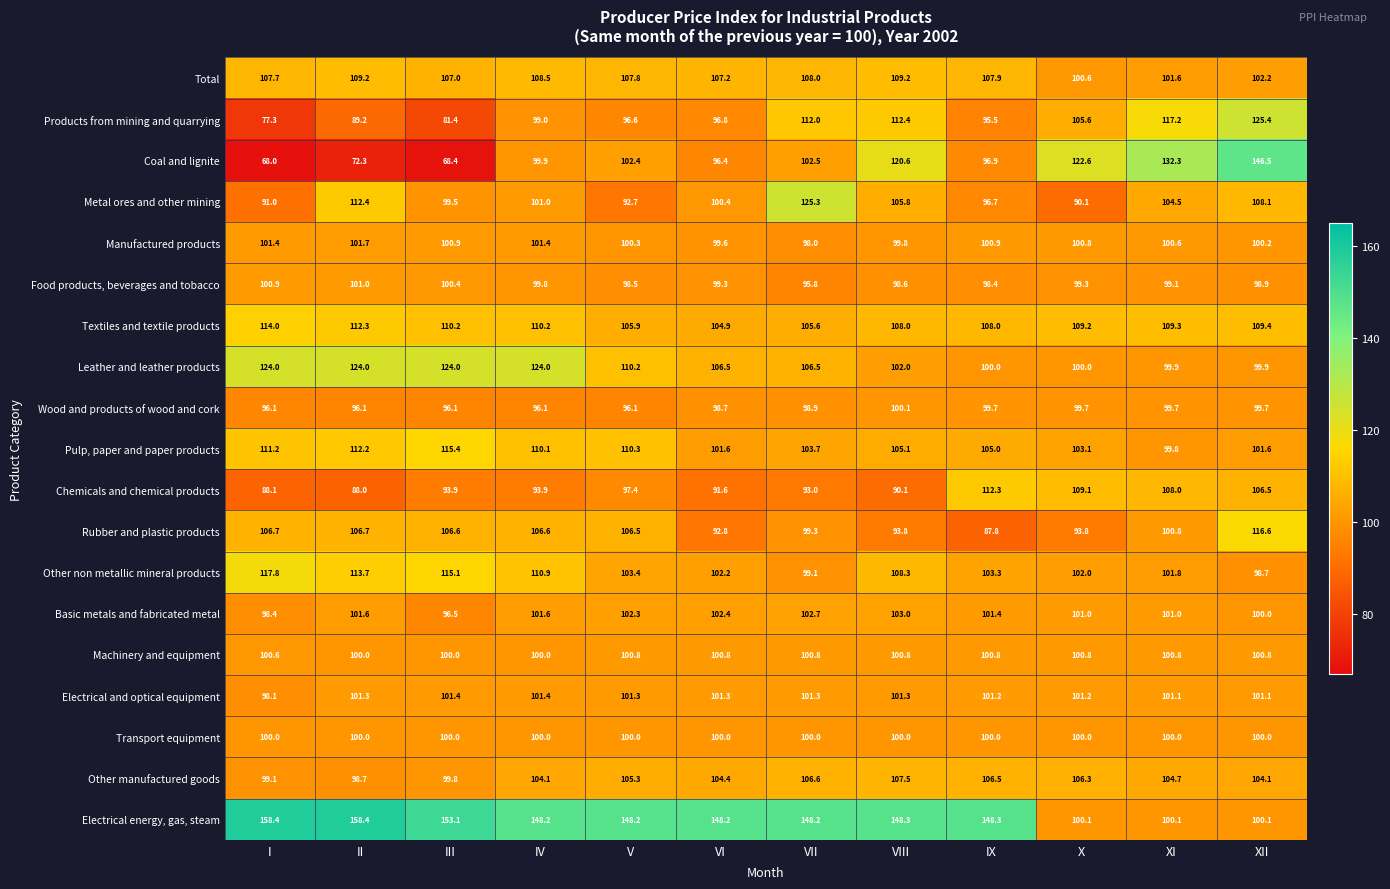

How many data points in Textiles and textile products are less than 109?

5